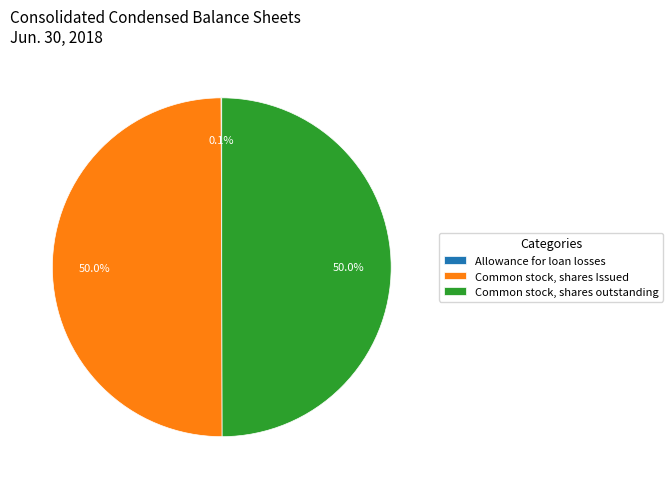

Approximately how many times larger is the value at Common stock, shares Issued compared to Common stock, shares outstanding?

1.0